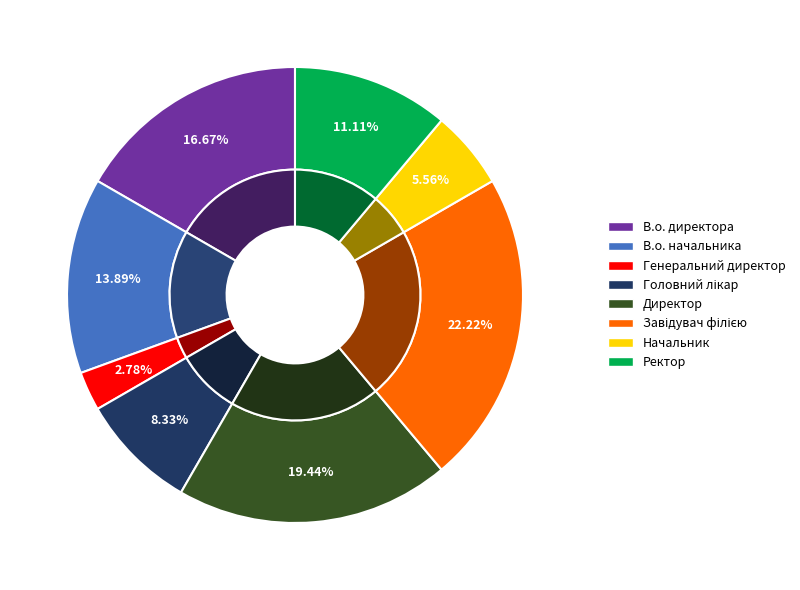

What is the largest slice in the pie chart?

Завідувач філією